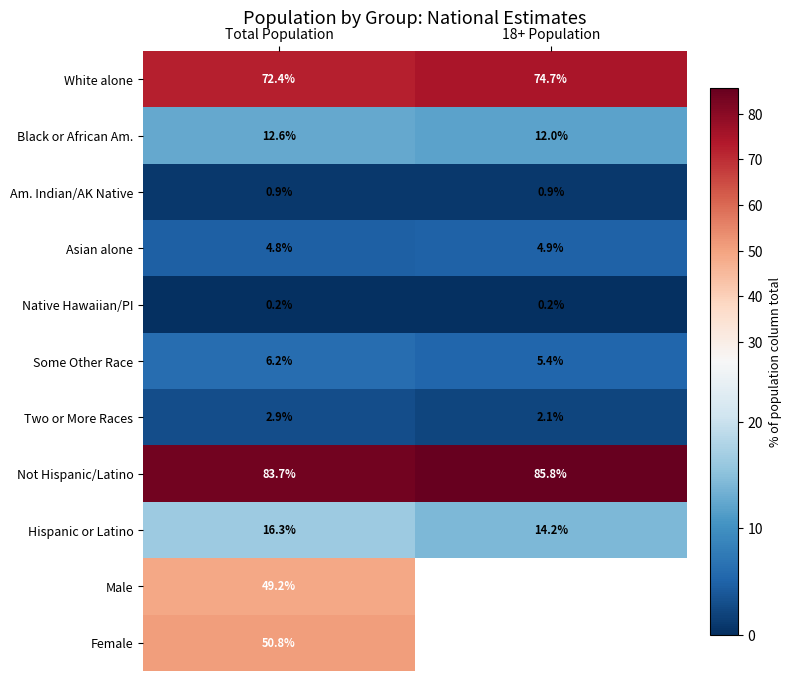

Which category has the lowest value in the White alone series?

Total Population